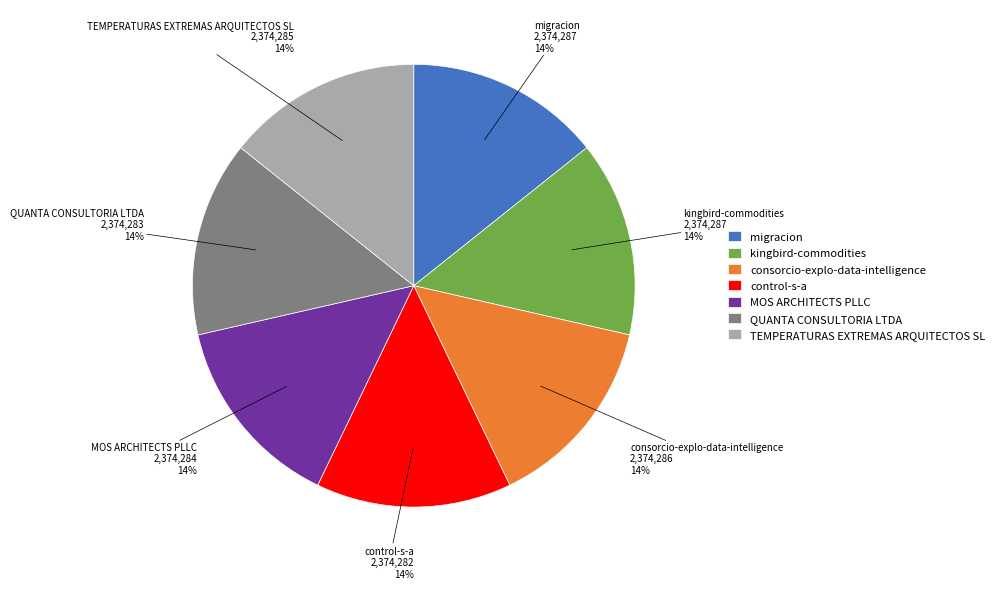

Do MOS ARCHITECTS PLLC and control-s-a together represent more than half of the pie?

No